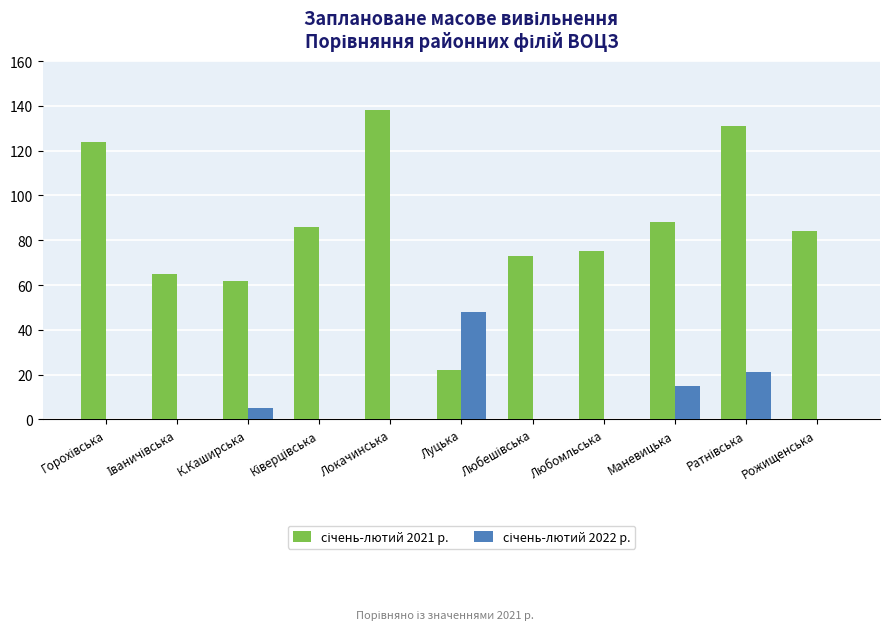

What is the total value across all series at К.Каширська?

67